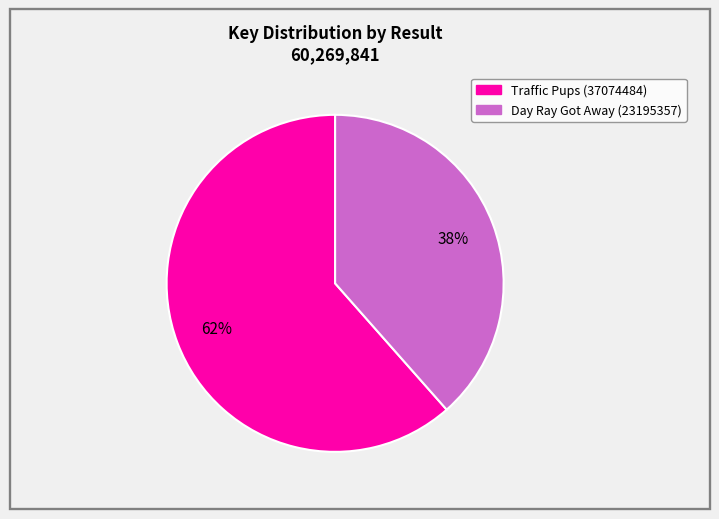

What is the ratio of the value at Traffic Pups (37074484) to the value at Day Ray Got Away (23195357)?

1.6